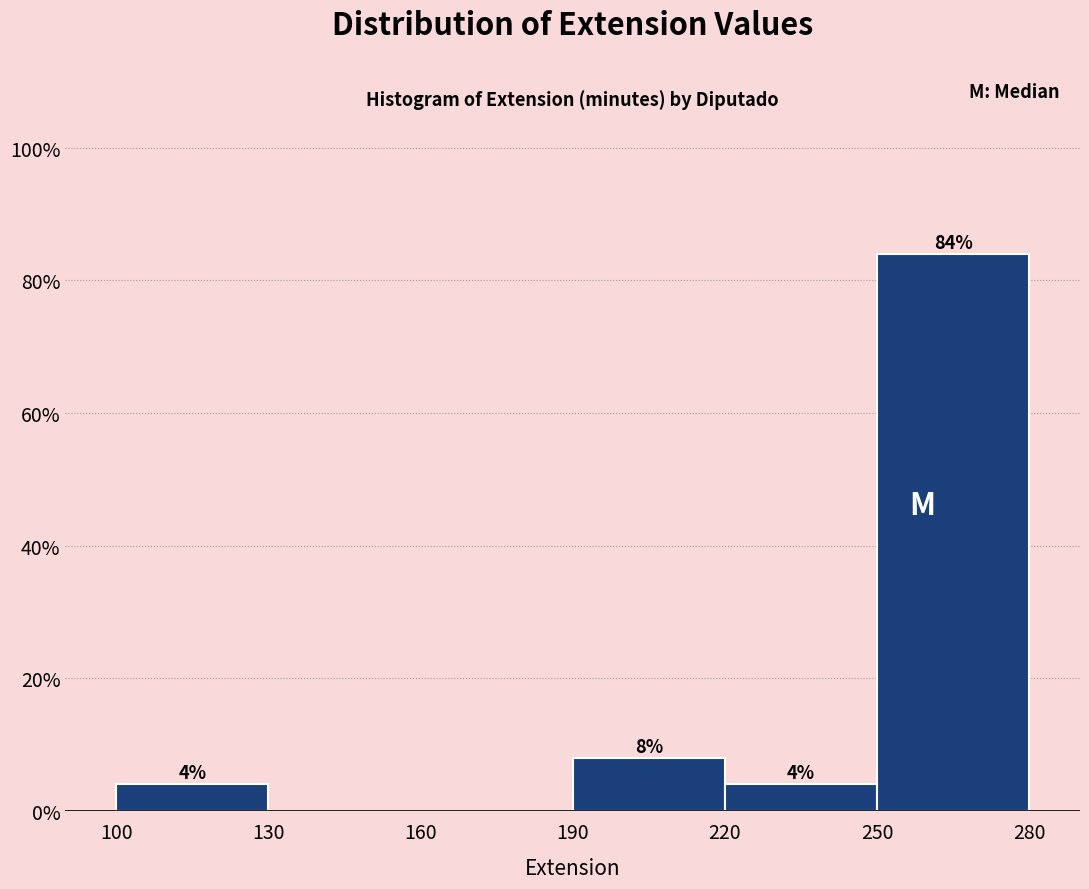

Over which range of the x-axis is the bar tallest?

250 to 280